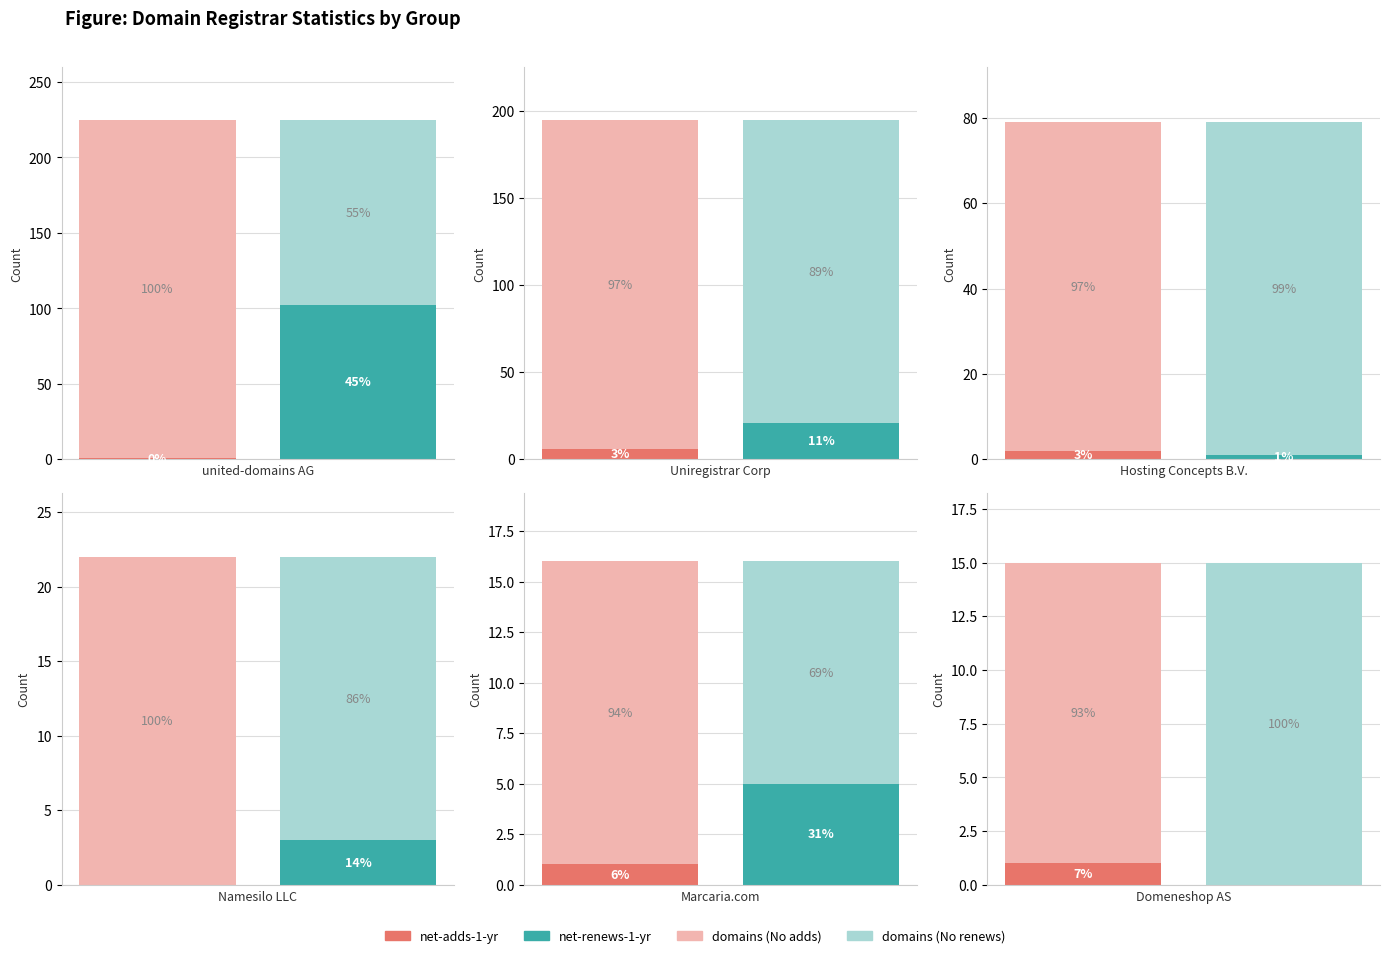

Between Namesilo LLC and Hosting Concepts B.V., which is larger?

Hosting Concepts B.V.